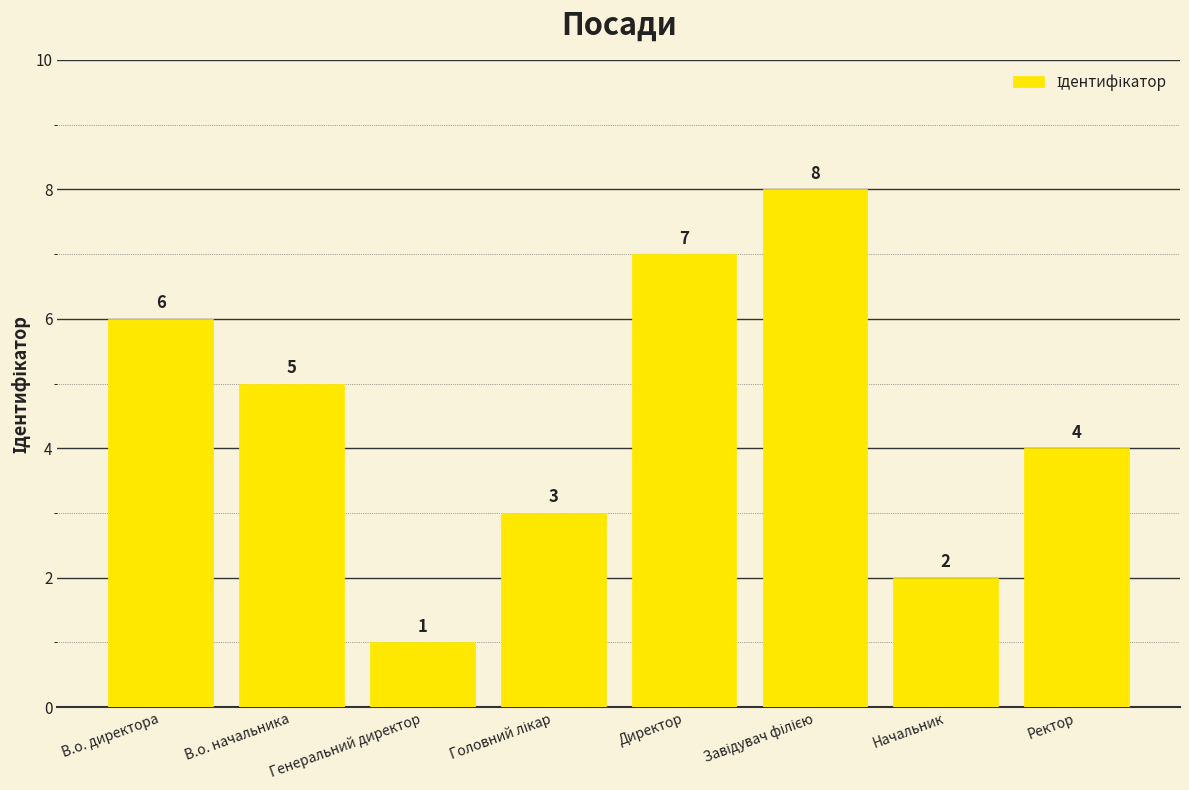

The chart shows a value of 4 at Ректор. True or false?

True